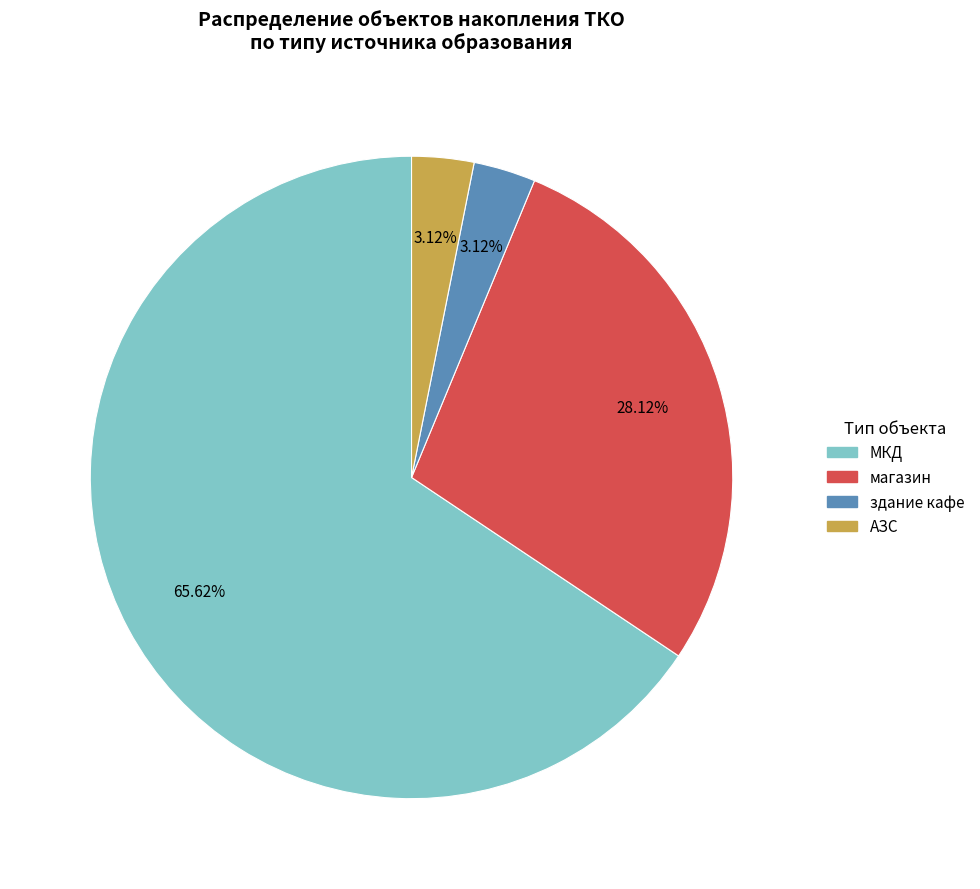

Which has a higher value, АЗС or МКД?

МКД